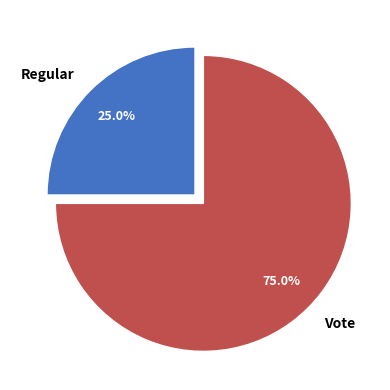

The Regular slice represents 25% of the pie. True or false?

True